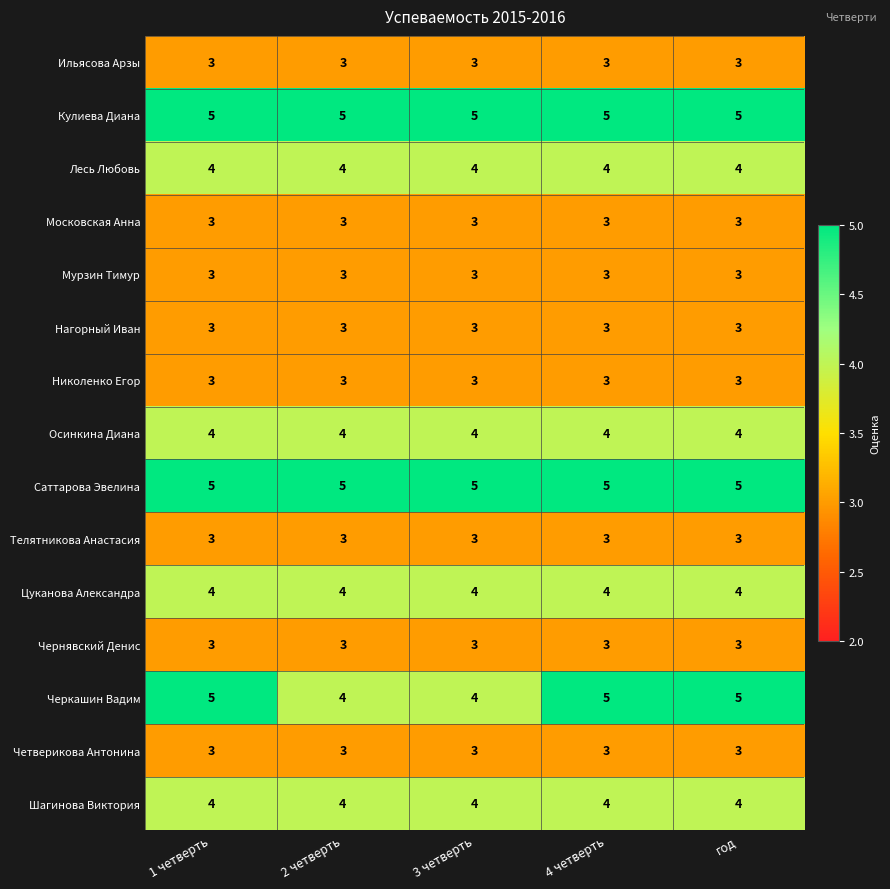

At how many categories does at least one series exceed 4?

5